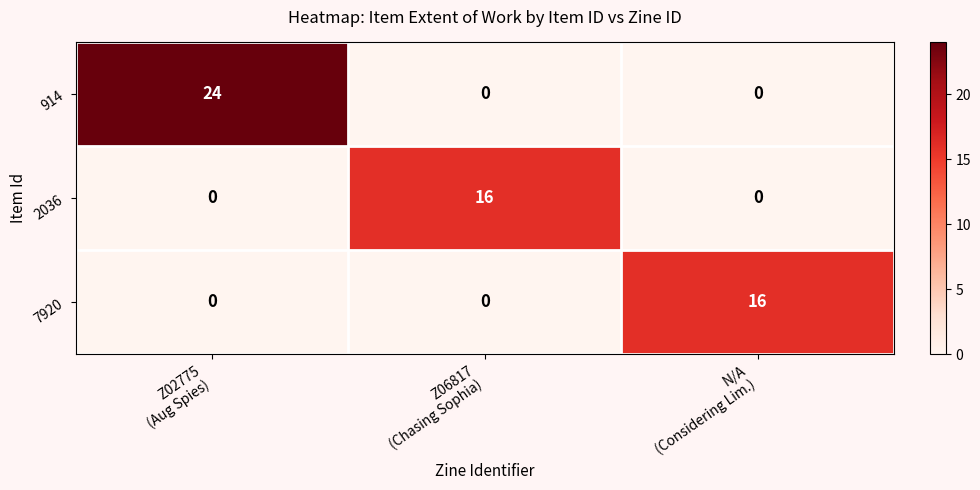

Which series has the widest spread of values?

914